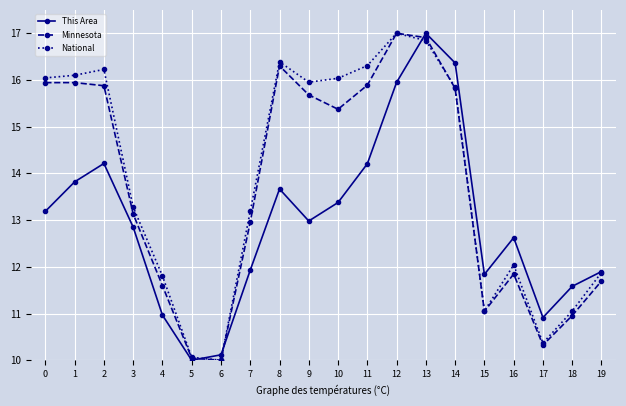

The National series shows 11.8 at 4. True or false?

True